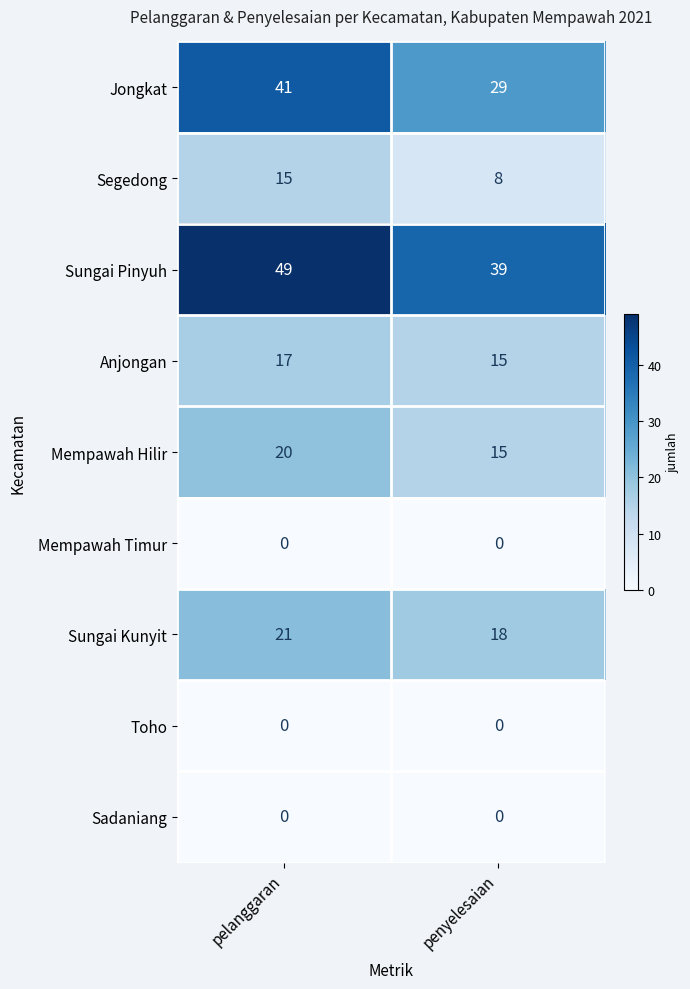

How many data points does each series have?

2